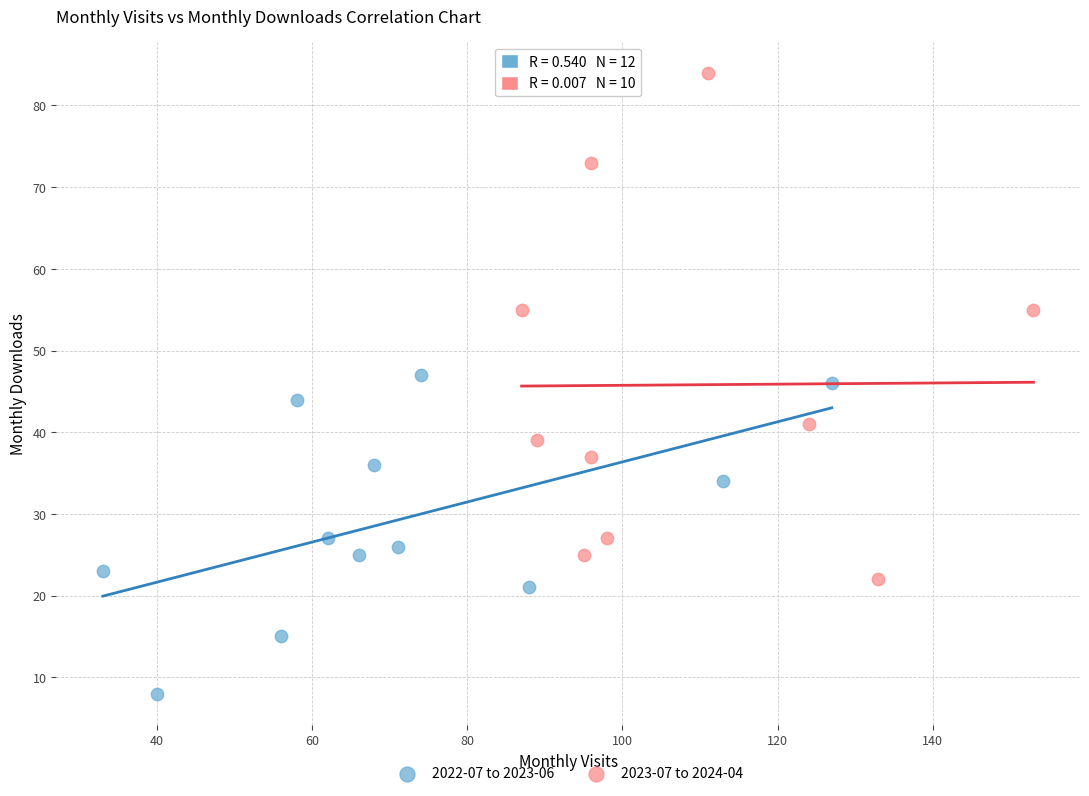

Which series reaches the maximum Y coordinate?

2023-07 to 2024-04